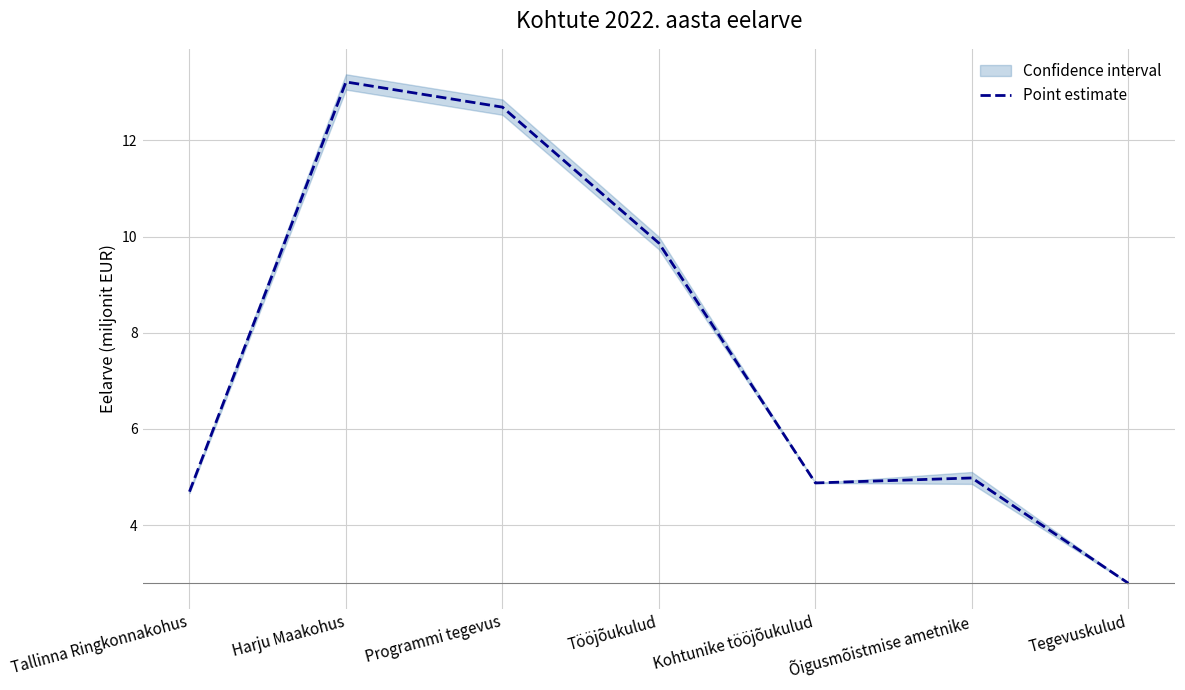

True or false: the data has more than 0 interior local peaks.

True